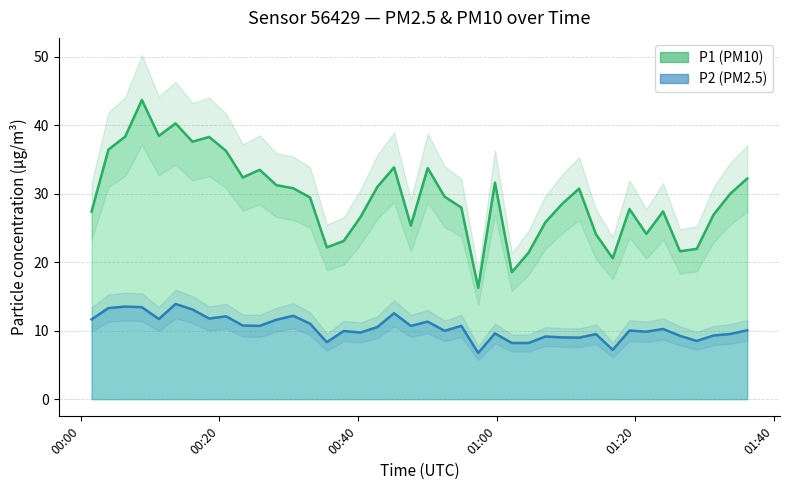

What is the average value of the P2 series?

10.4